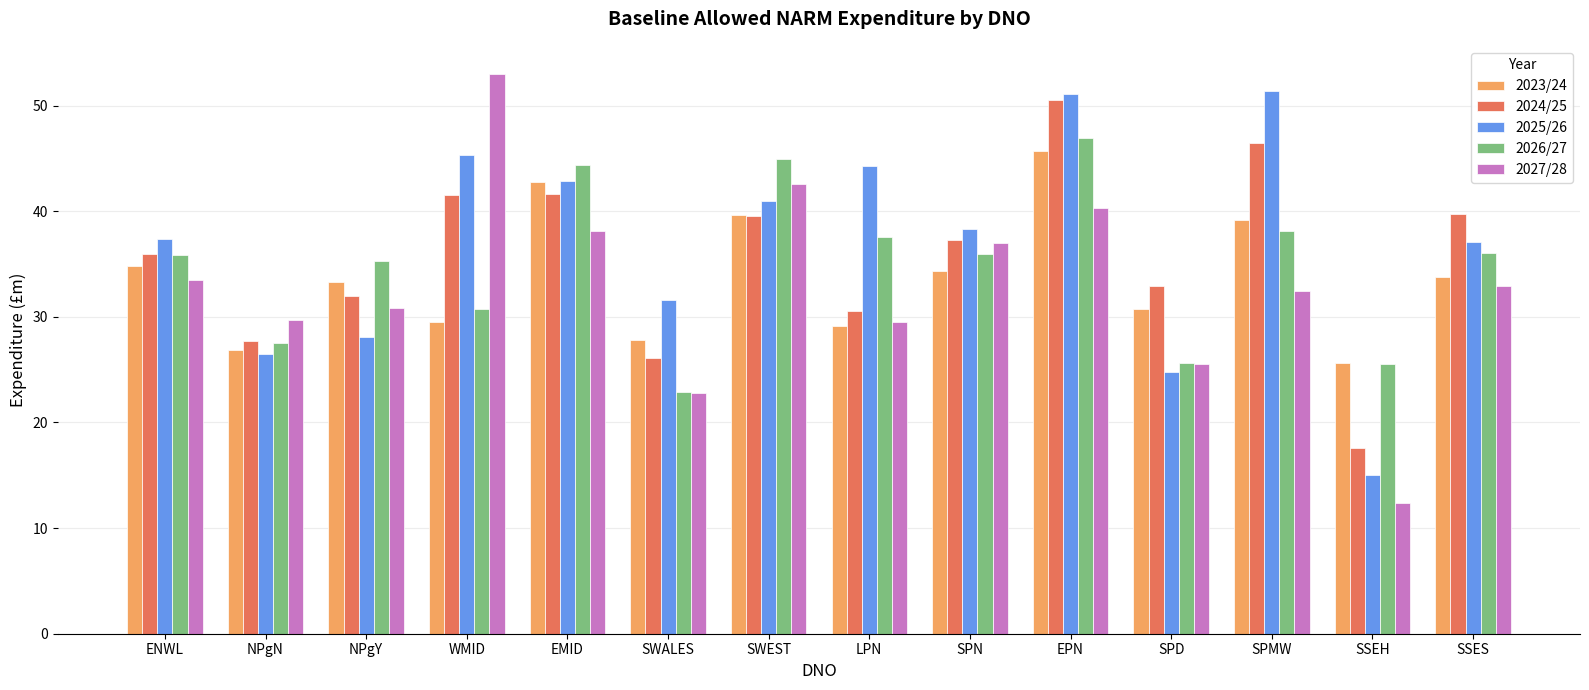

What is the approximate value of 2023/24 at NPgN?

26.9